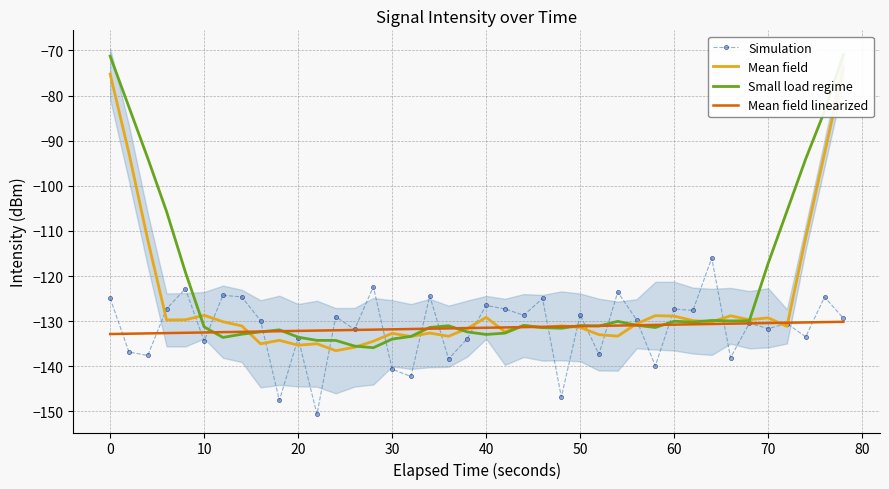

What is the lowest value of the Simulation series?

-150.6